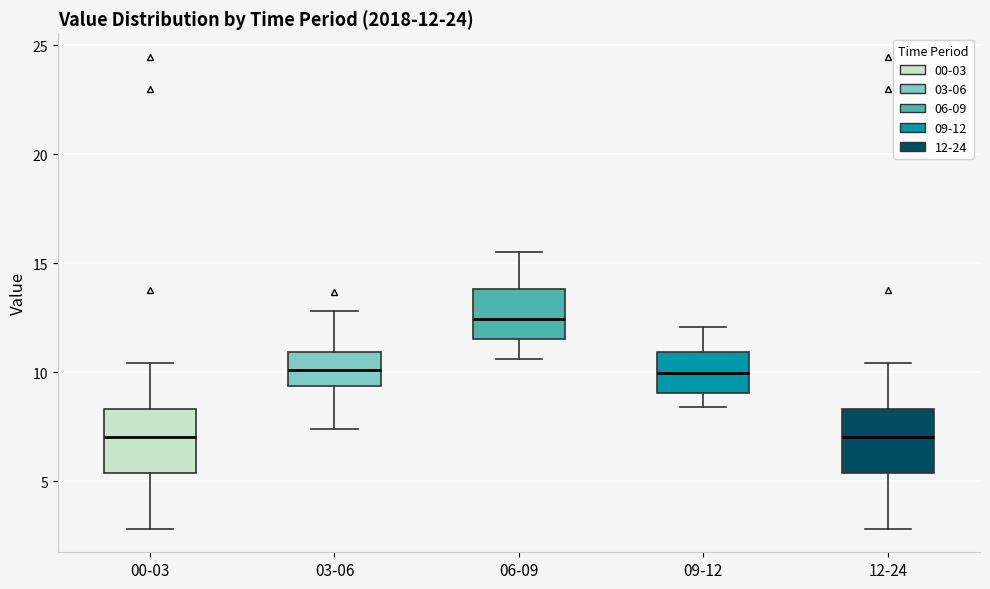

Which box has the highest median line?

06-09